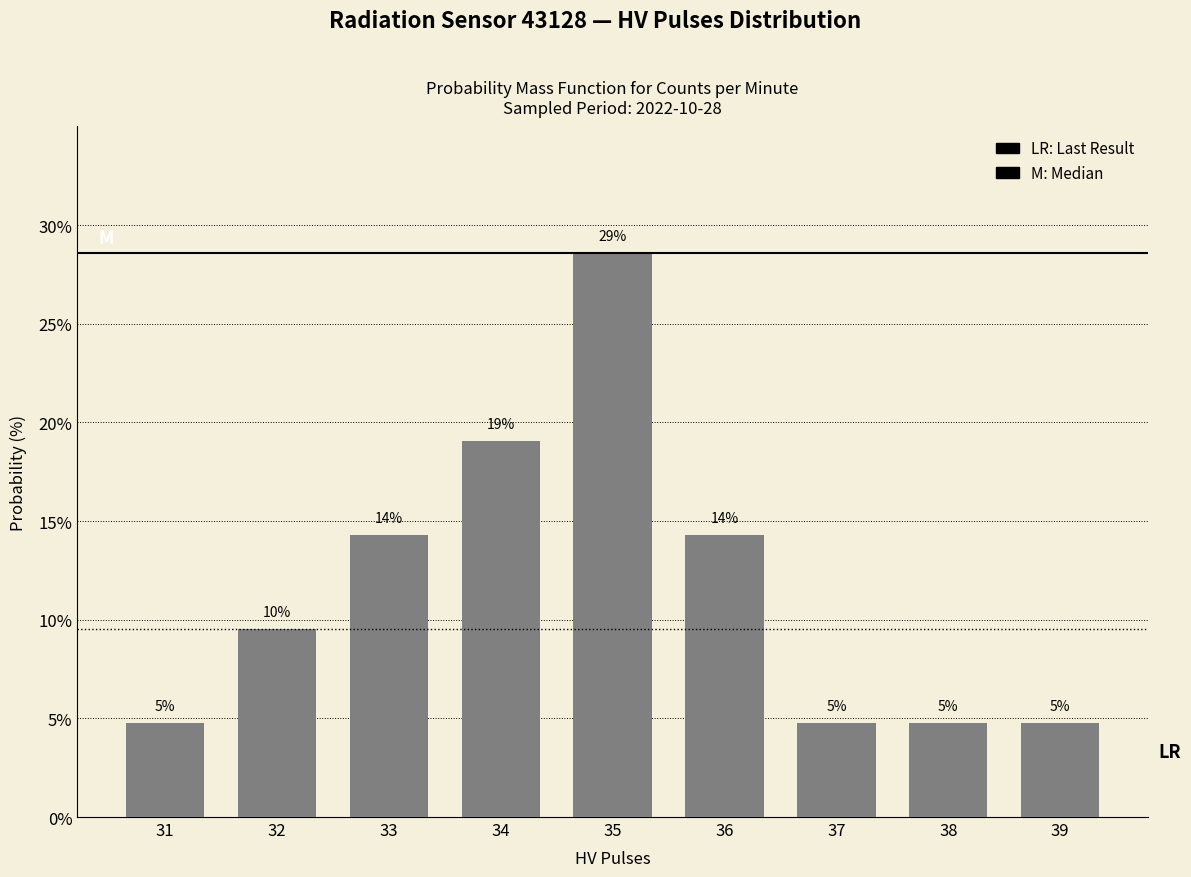

List the labels in order of value, largest first.

35, 34, 33, 36, 32, 31, 37, 38, 39